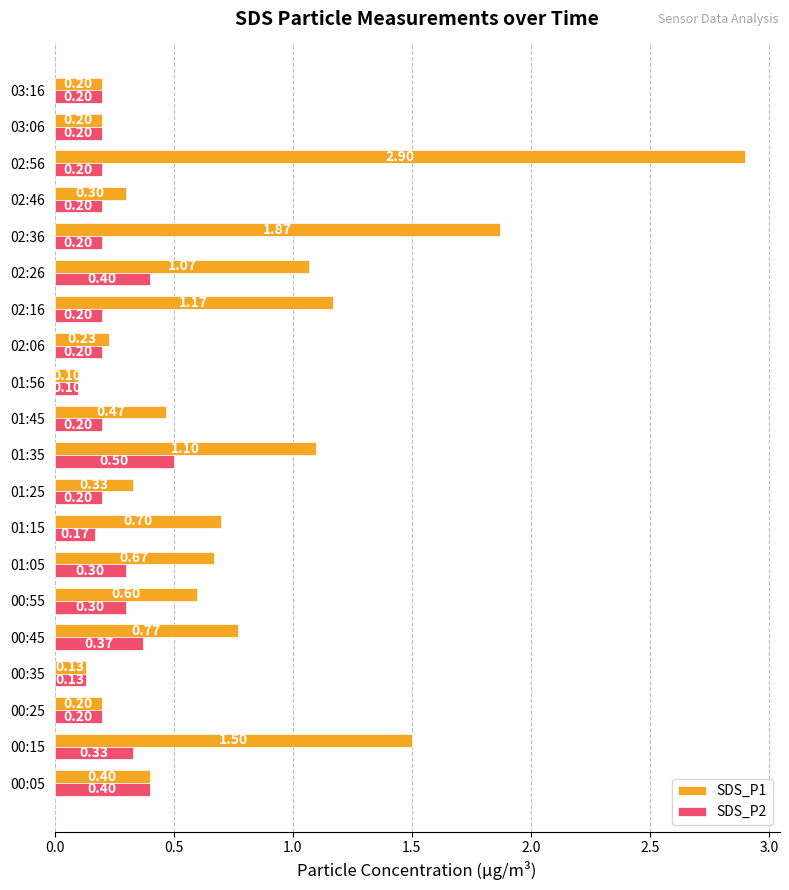

Between 01:15 and 02:26, which series saw the biggest shift?

SDS_P1